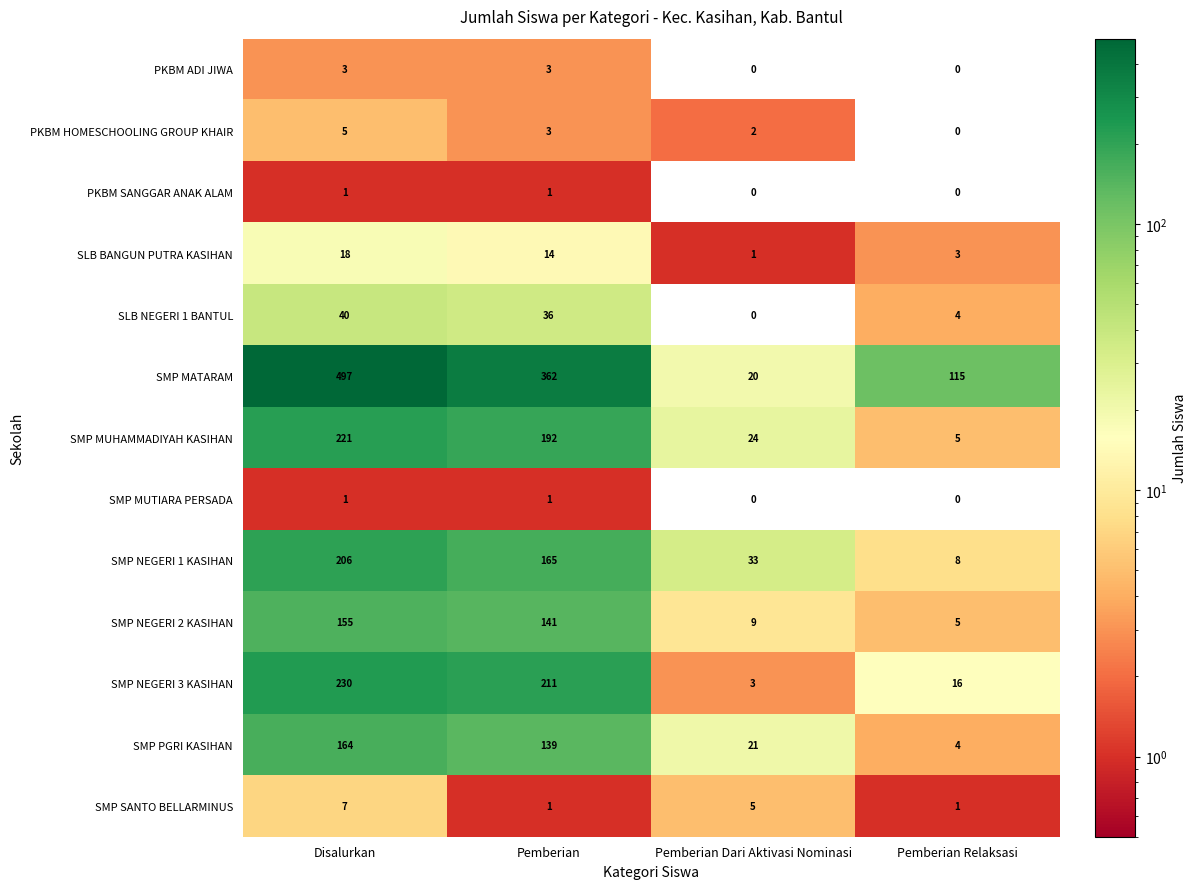

Is it true that SMP NEGERI 1 KASIHAN equals 52 at Pemberian Dari Aktivasi Nominasi?

False